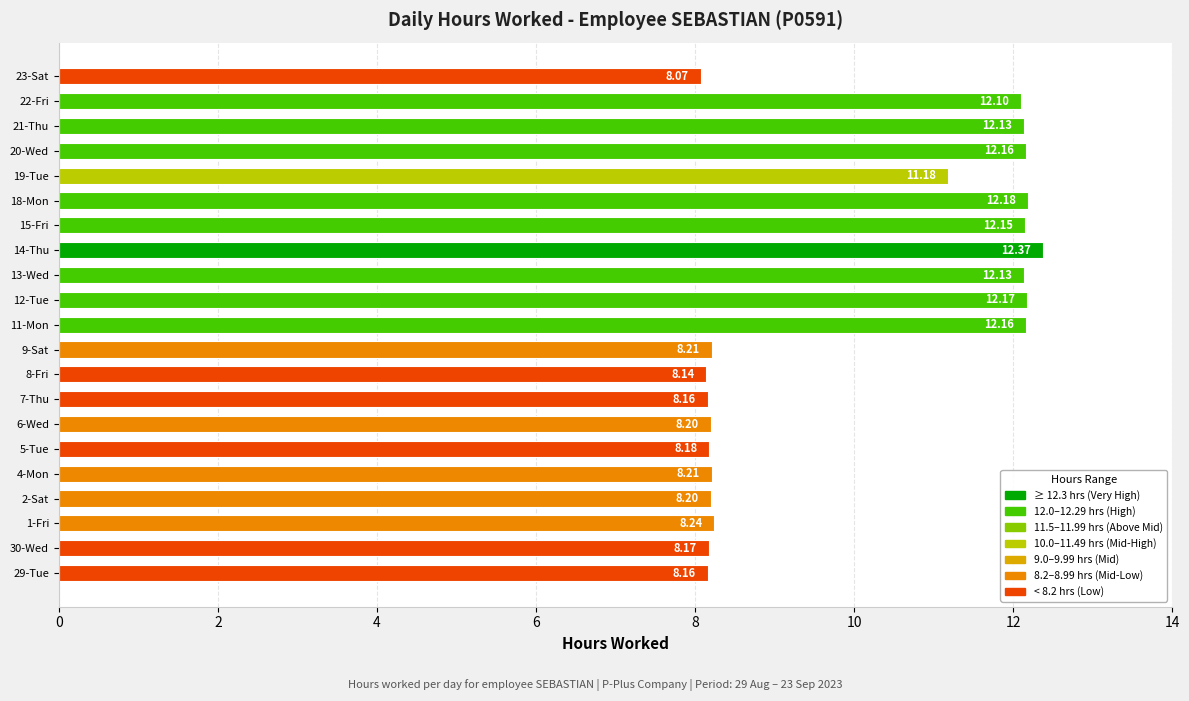

How many data points does each series have?

21